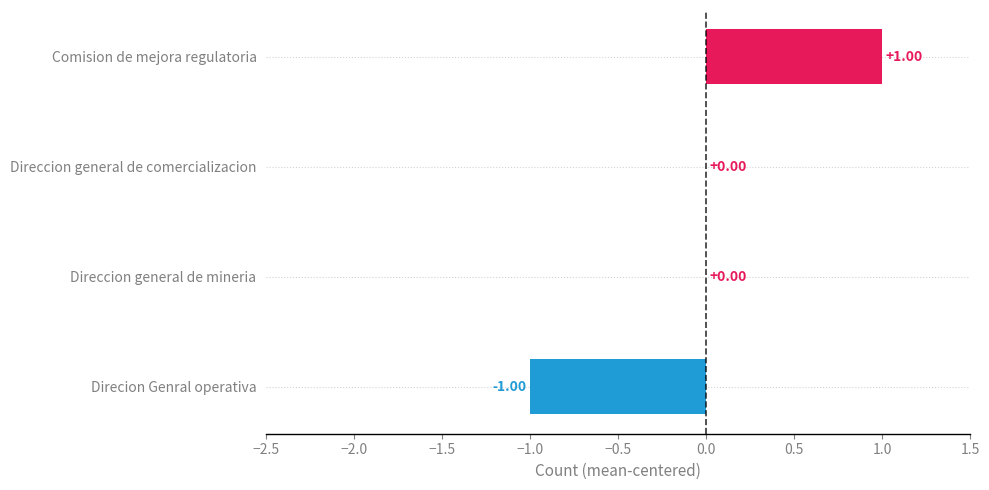

What is the maximum value shown in the chart?

1